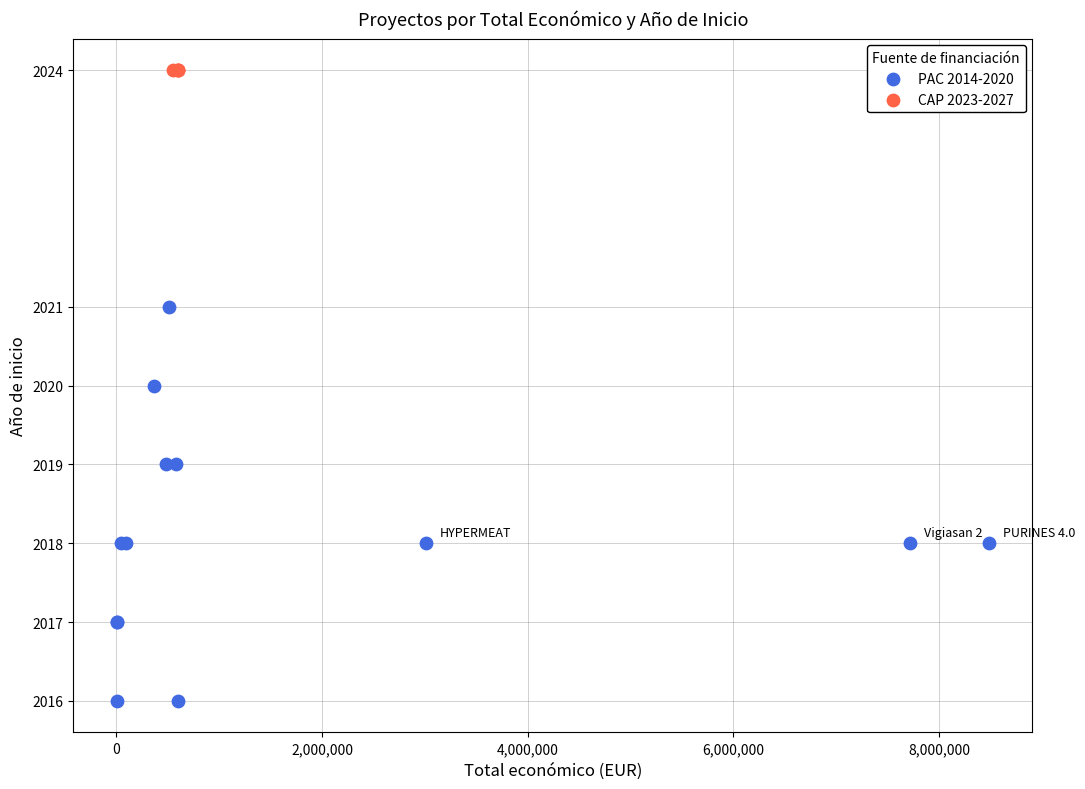

Which series reaches the minimum Y coordinate?

PAC 2014-2020